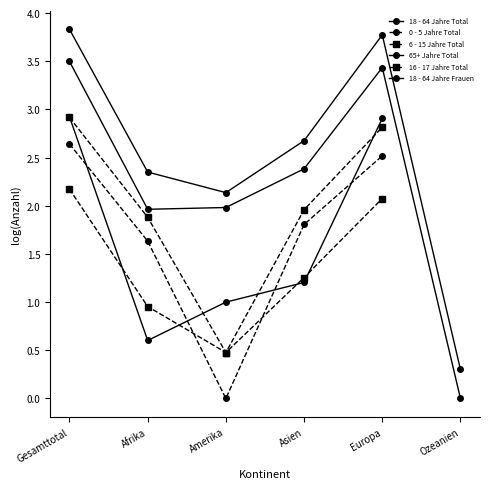

What is the value of the 6 - 15 Jahre Total point at the 1st from the left?

2.9